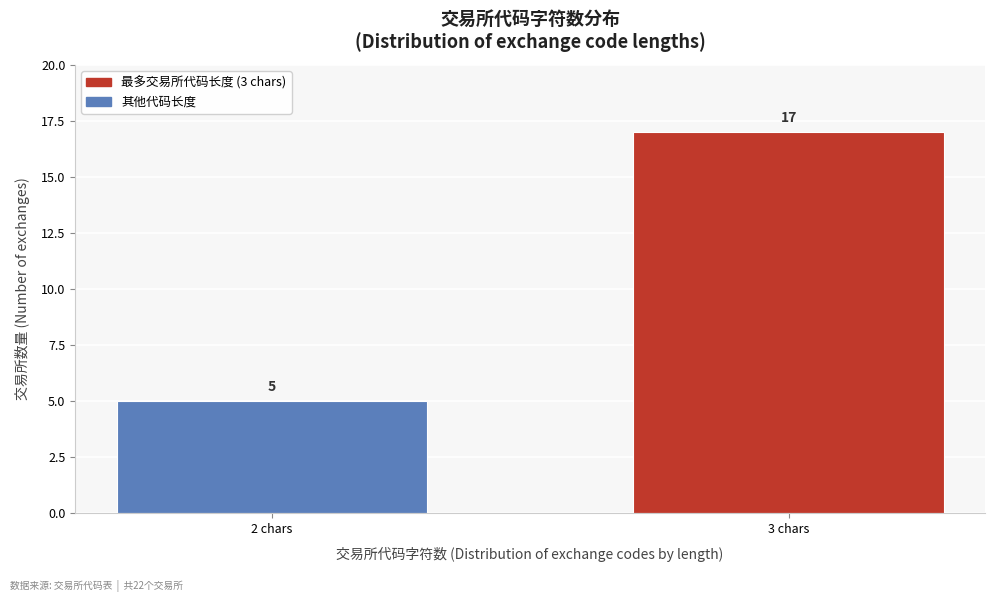

Reading left to right, what are all the values shown in this chart?

2 chars=5	3 chars=17